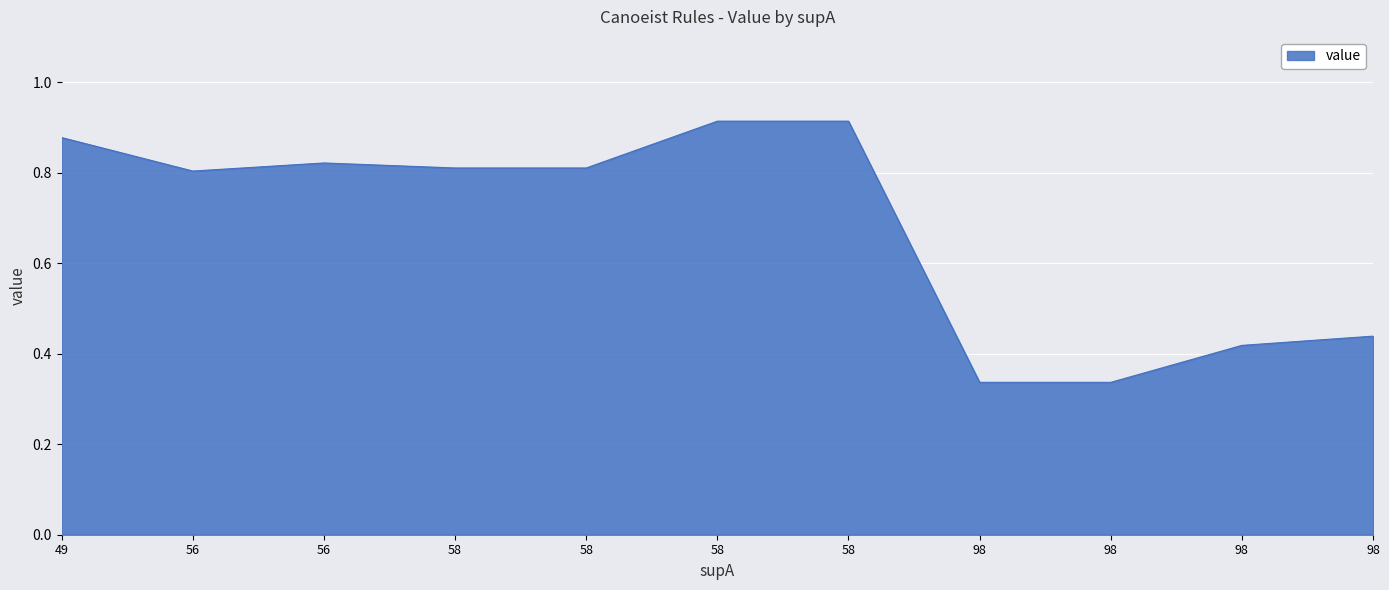

Does the chart display data point markers on the line(s)?

No